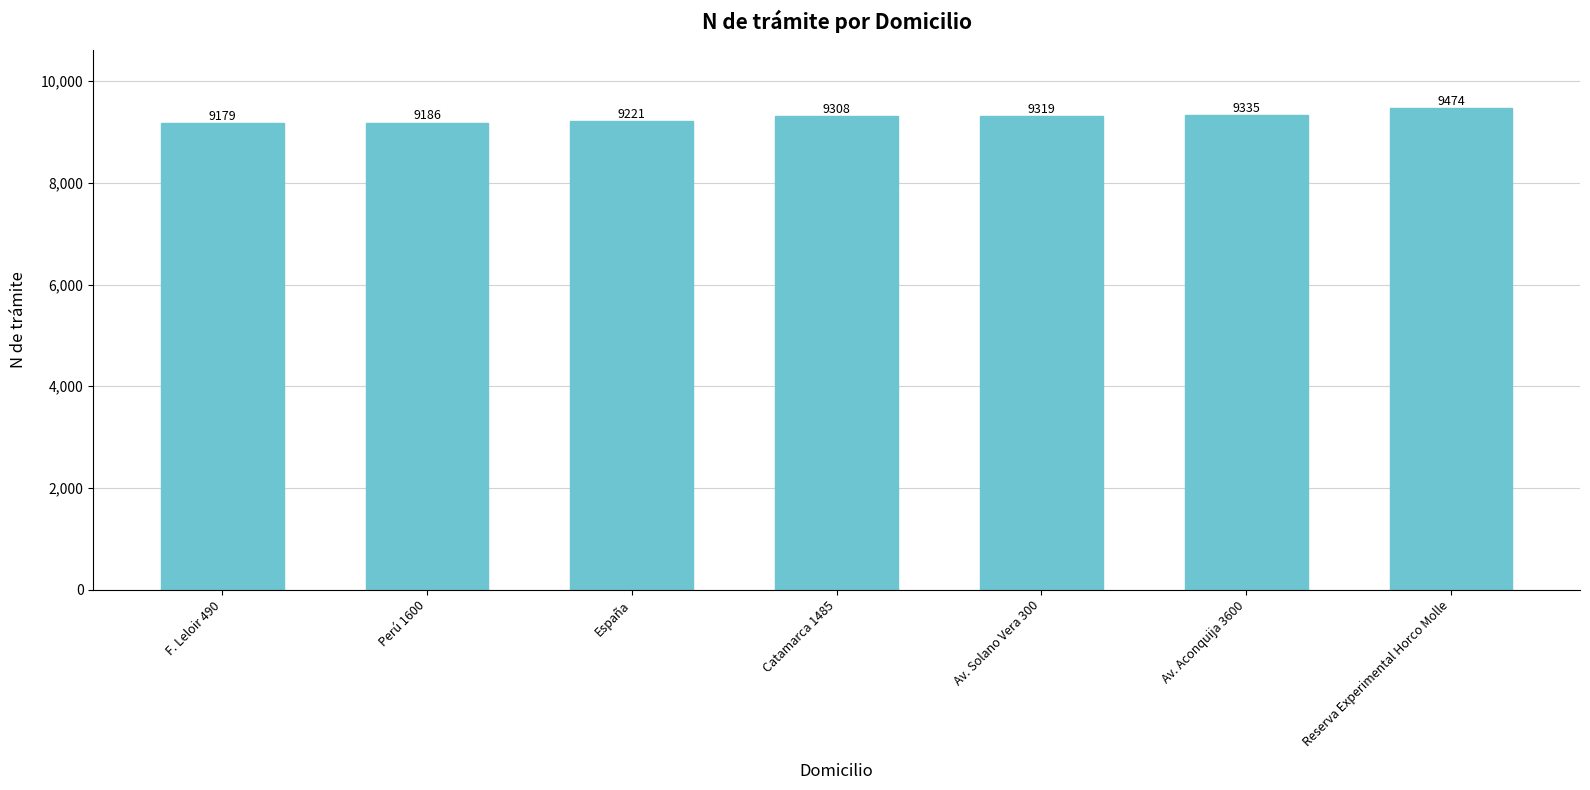

Does the chart contain any negative values?

No